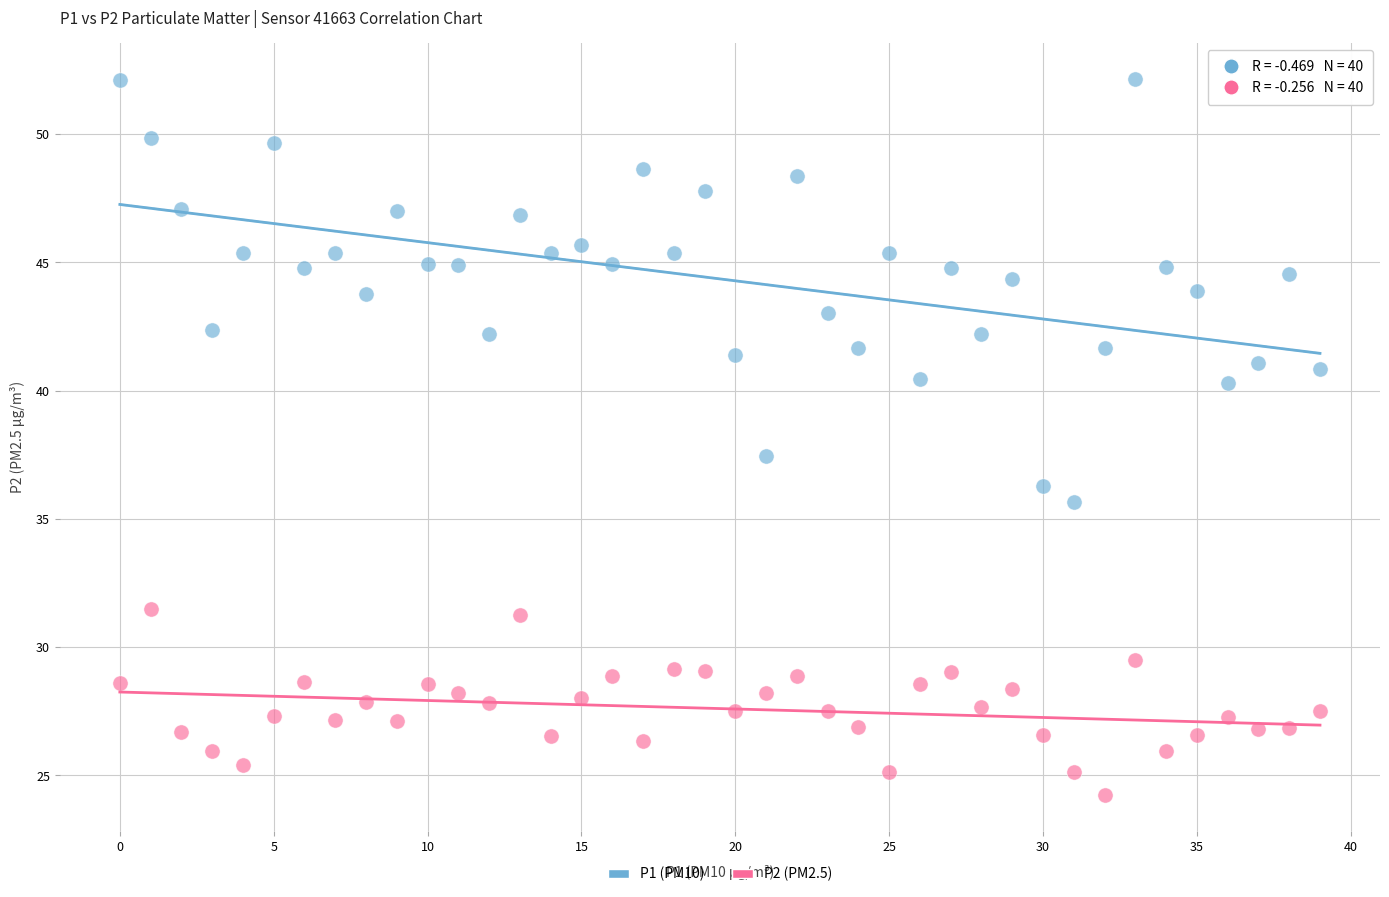

Across all data points, what is the range of Y values (max minus min)?

27.9